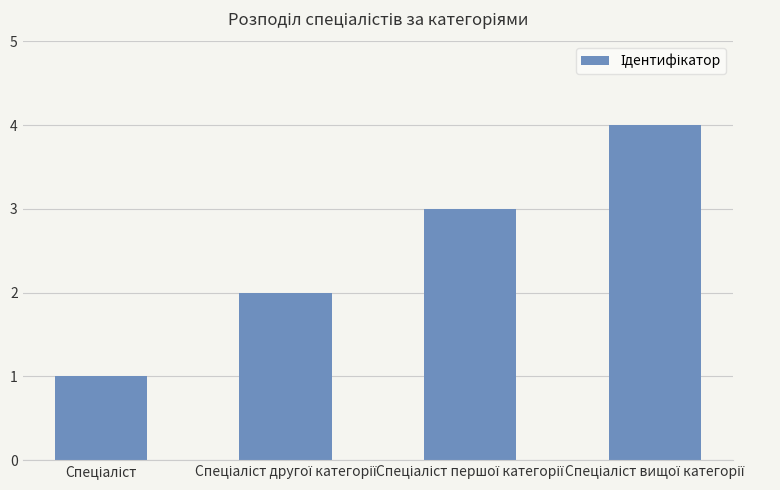

What is the sum of all values?

10